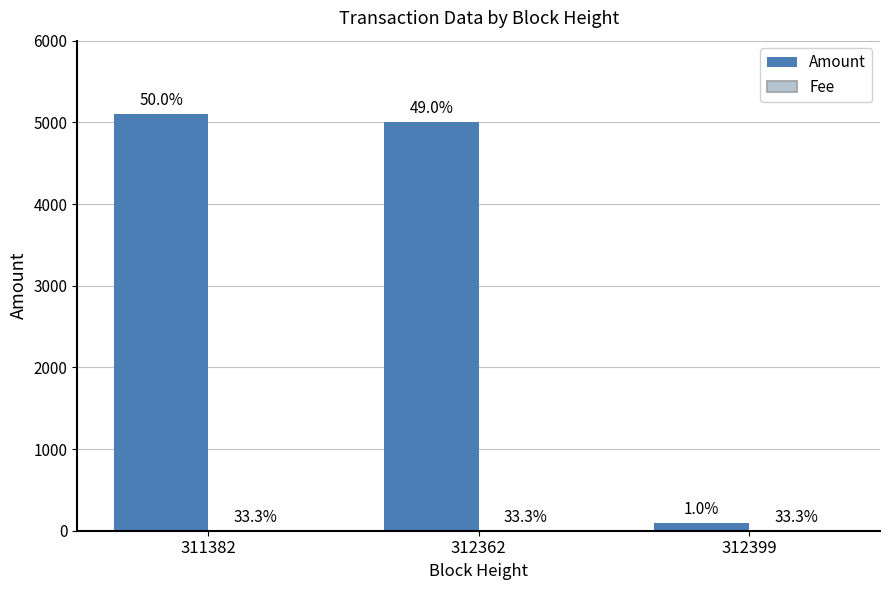

True or false: Amount has a value of 5000 at 312362.

True